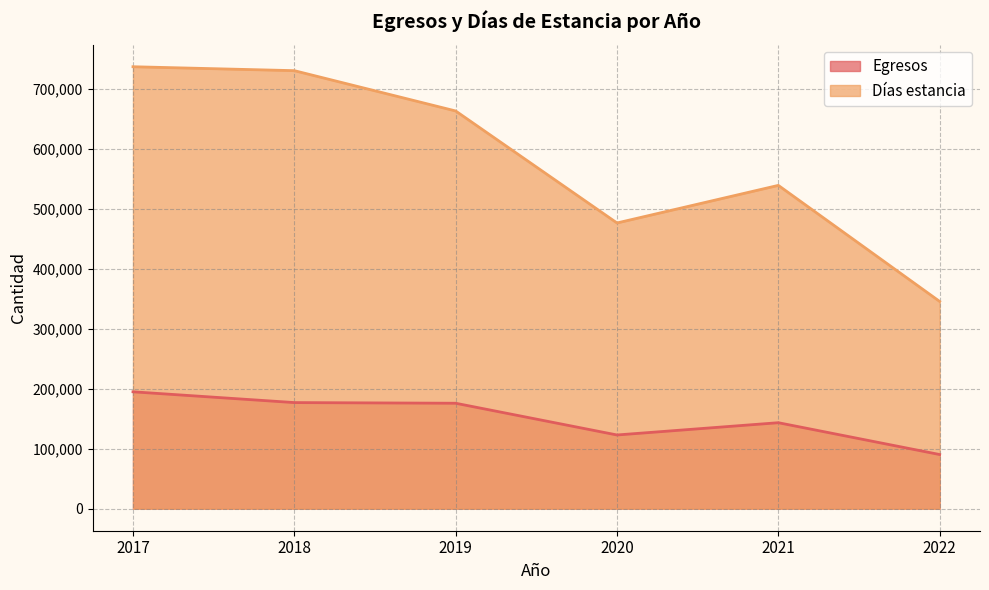

How many interior local peaks does the Días estancia series have?

1